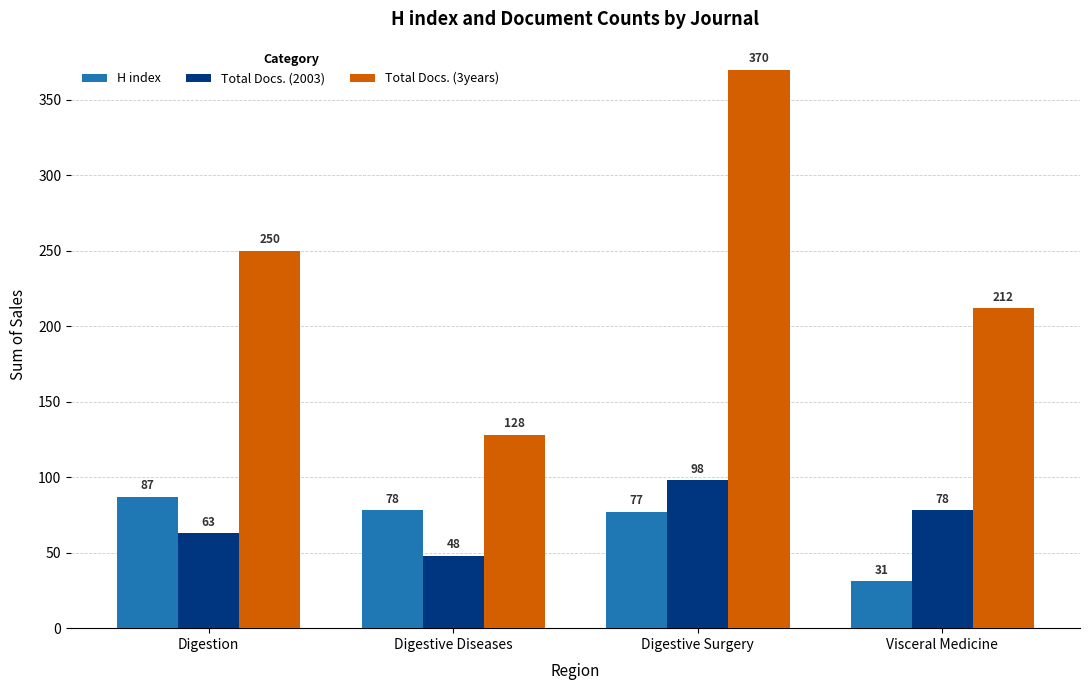

How many bars are there in each group?

3